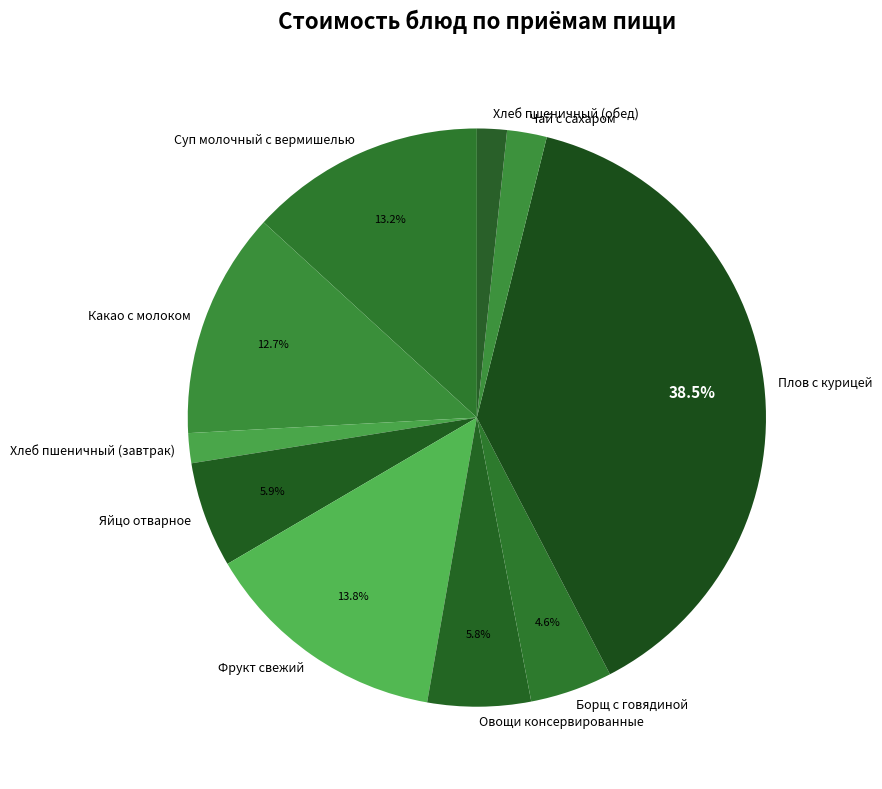

To the nearest percent, what portion does Чай с сахаром represent?

2%